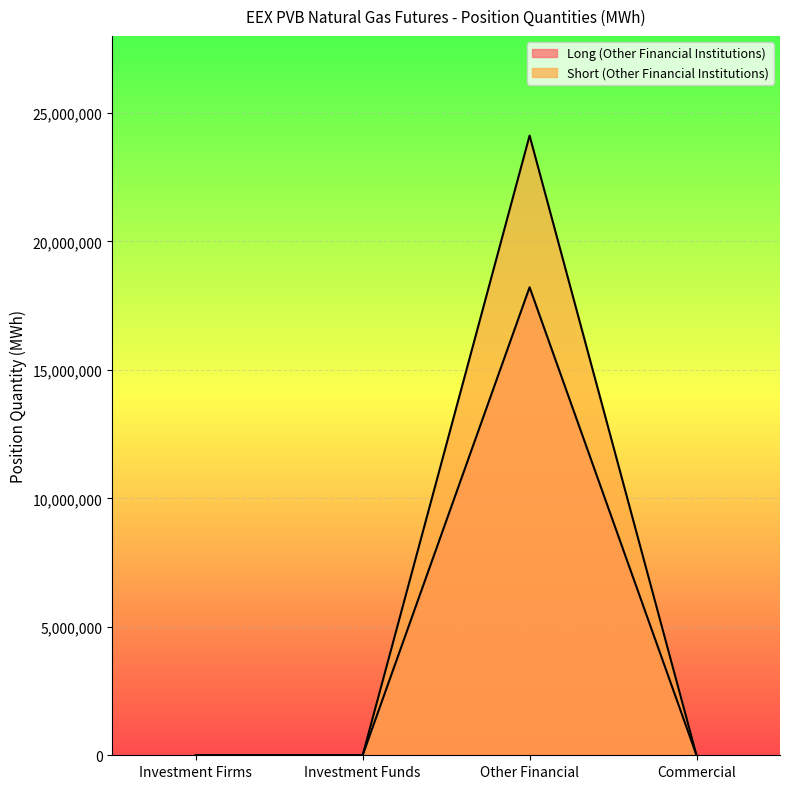

Which series has the largest total across all categories?

Short (Other Financial Institutions)